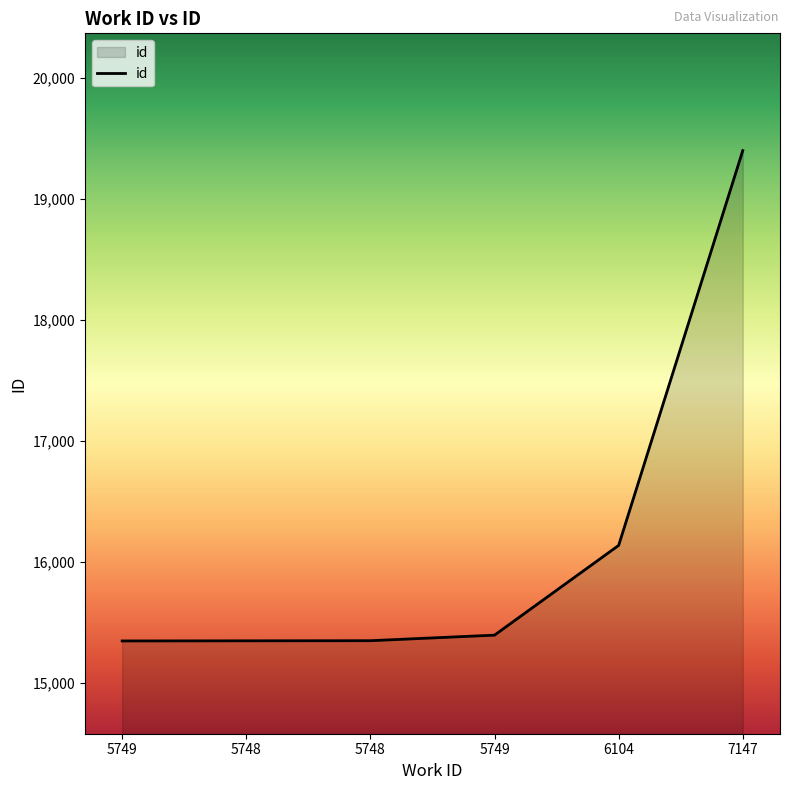

What is the difference between the values at 5748 and 6104?

788